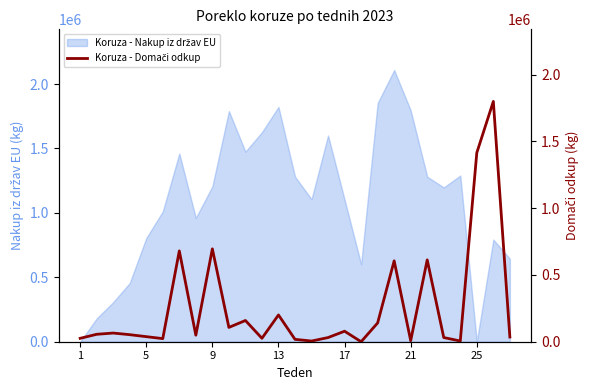

How many values are below 52814?

13